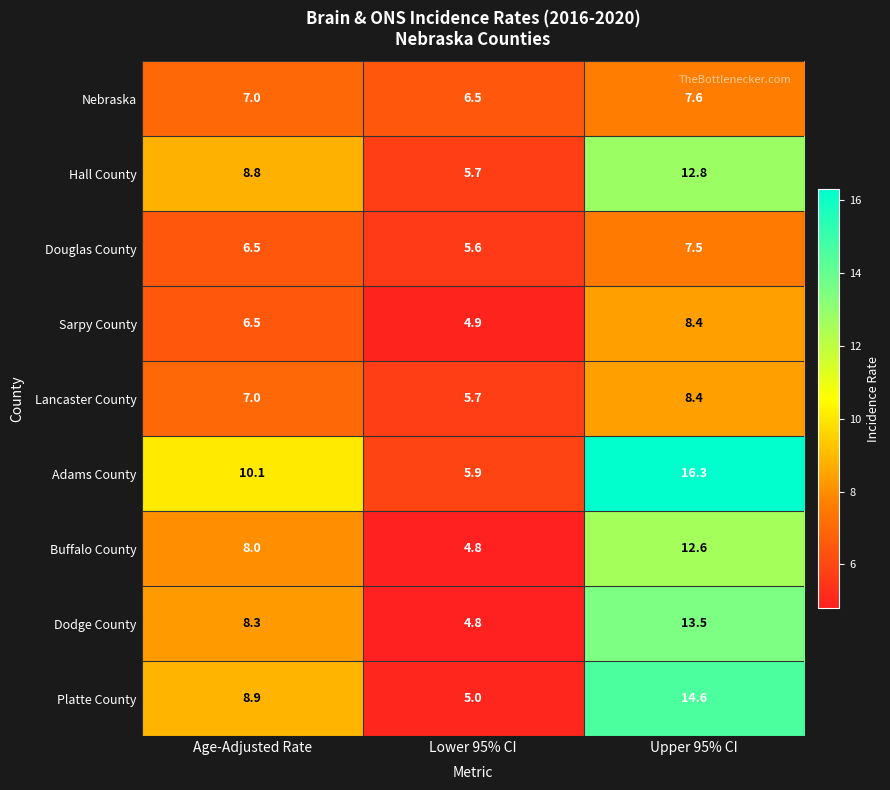

Reading left to right, transcribe all the data shown in this chart.

Nebraska: 7.0	6.5	7.6
Hall County: 8.8	5.7	12.8
Douglas County: 6.5	5.6	7.5
Sarpy County: 6.5	4.9	8.4
Lancaster County: 7.0	5.7	8.4
Adams County: 10.1	5.9	16.3
Buffalo County: 8.0	4.8	12.6
Dodge County: 8.3	4.8	13.5
Platte County: 8.9	5.0	14.6